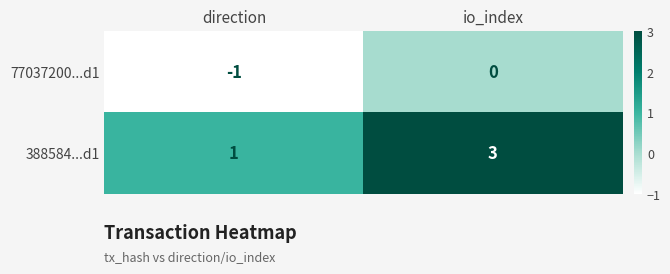

At which label does 388584...d1 reach its minimum?

direction